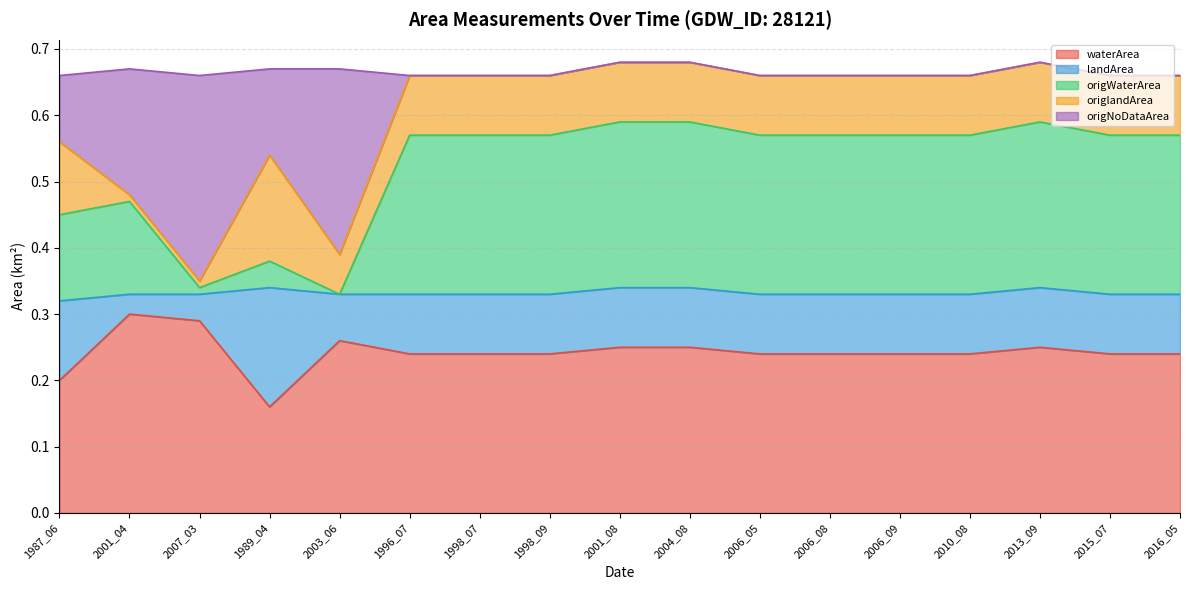

True or false: origWaterArea and waterArea cross at least once.

False